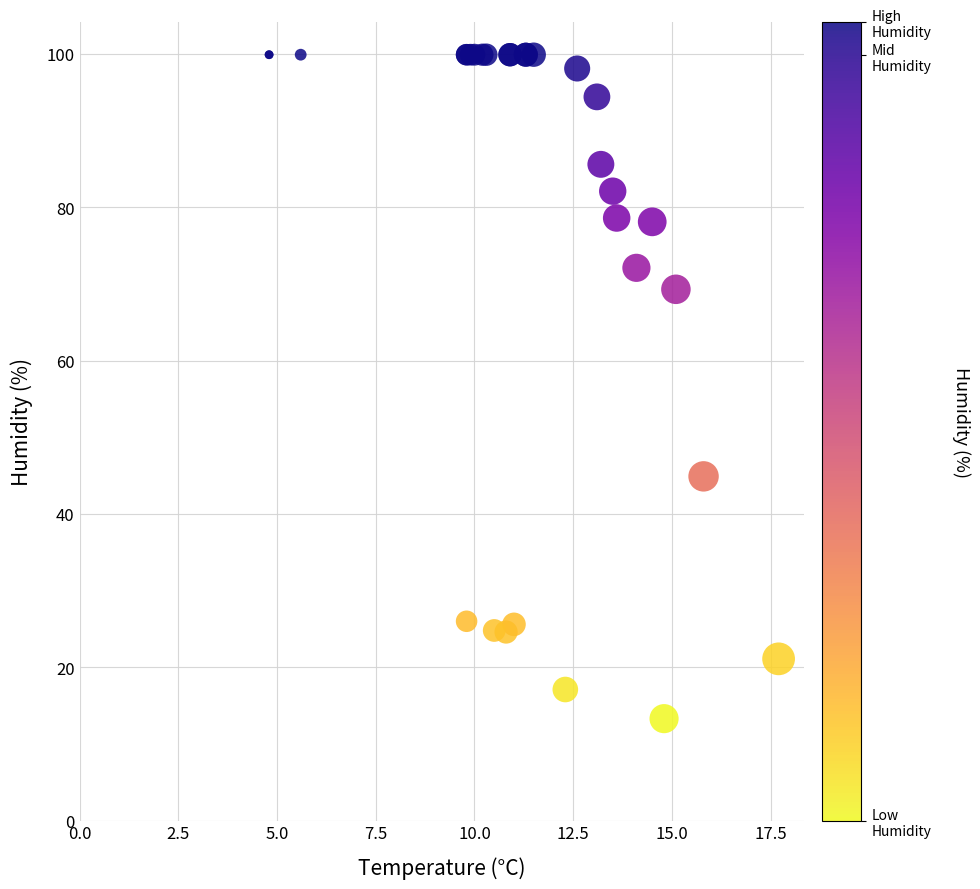

What Y value in the scatter plot is closest to 56?

44.9